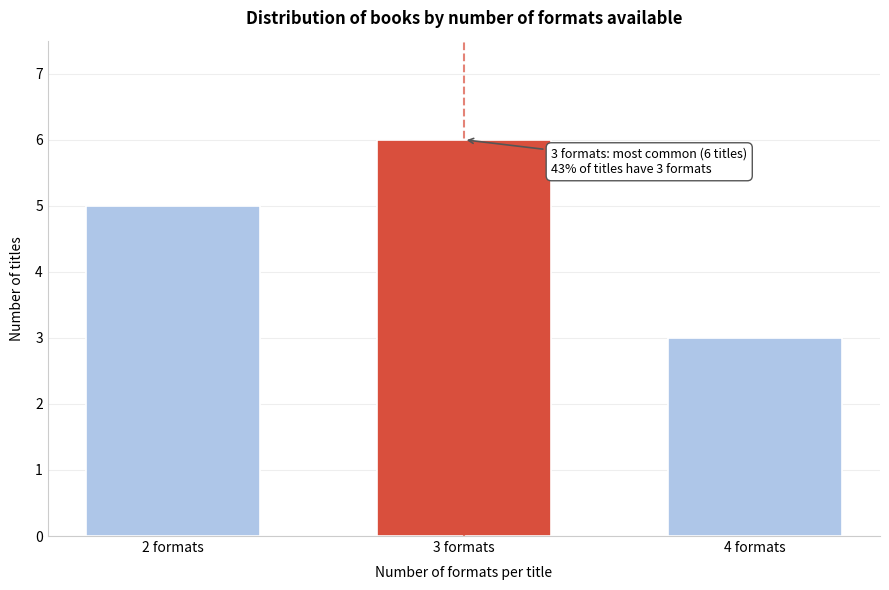

Reading right to left, what are all the values shown in this chart?

4 formats=3	3 formats=6	2 formats=5